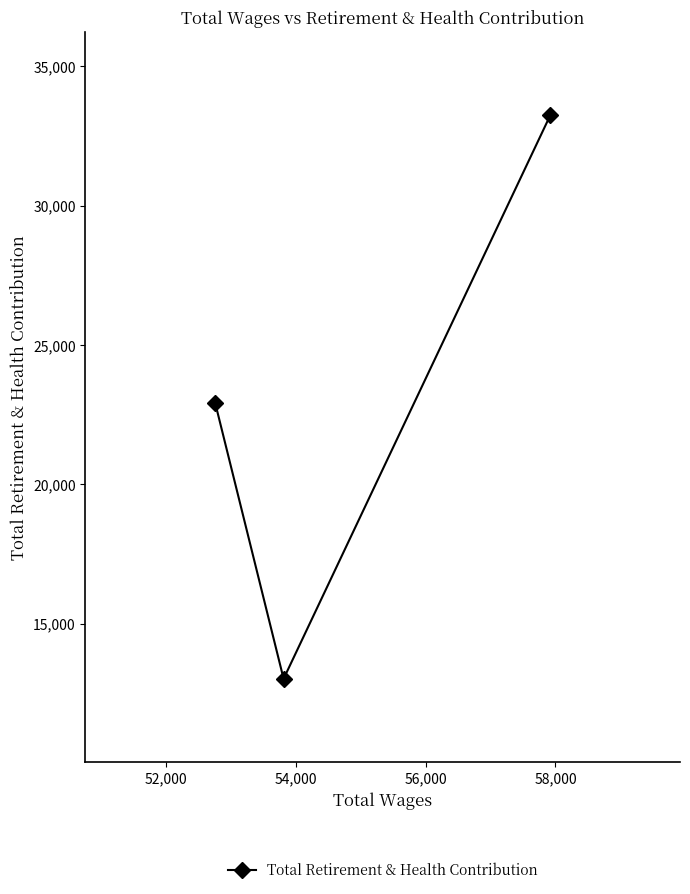

What is the minimum value shown in the chart?

13020